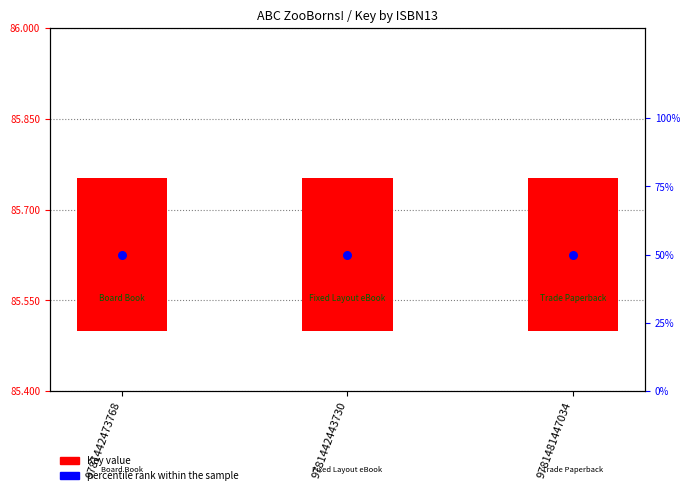

Which series has the largest Y range (max minus min)?

Key value